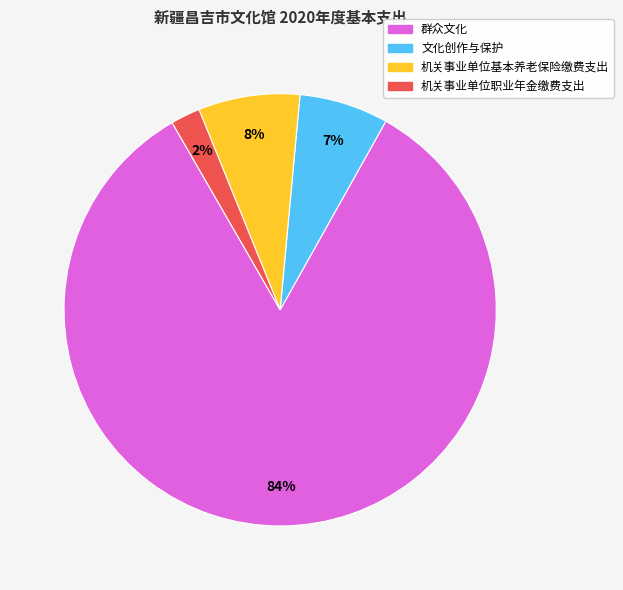

Rank the categories by value from lowest to highest.

机关事业单位职业年金缴费支出, 文化创作与保护, 机关事业单位基本养老保险缴费支出, 群众文化